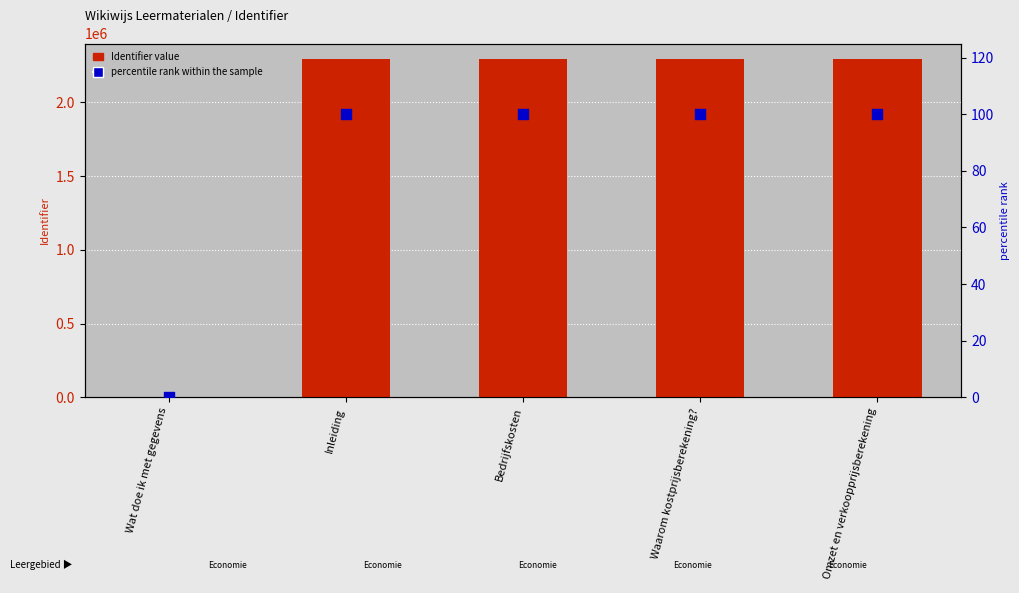

What are all the series names shown in the legend?

Identifier value, percentile rank within the sample